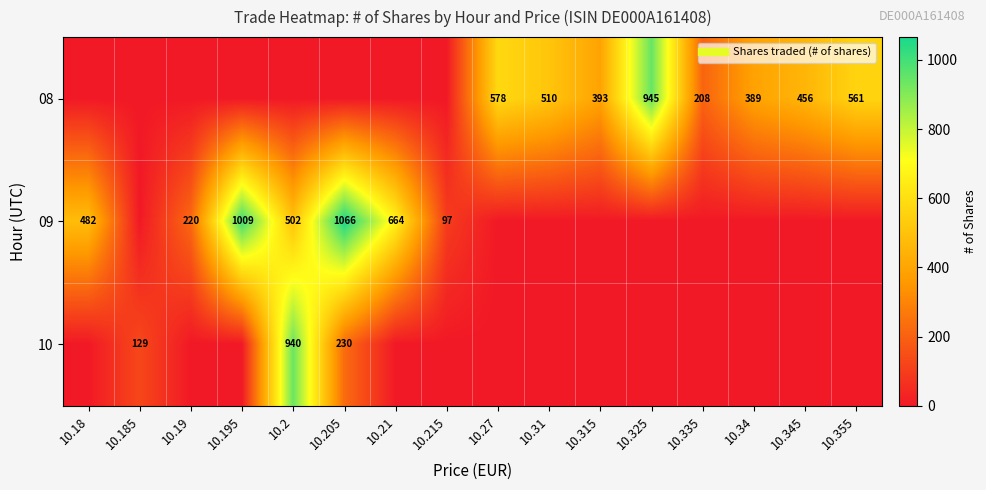

Is the value of 08 at 10.185 greater than the value of 10 at 10.27?

No